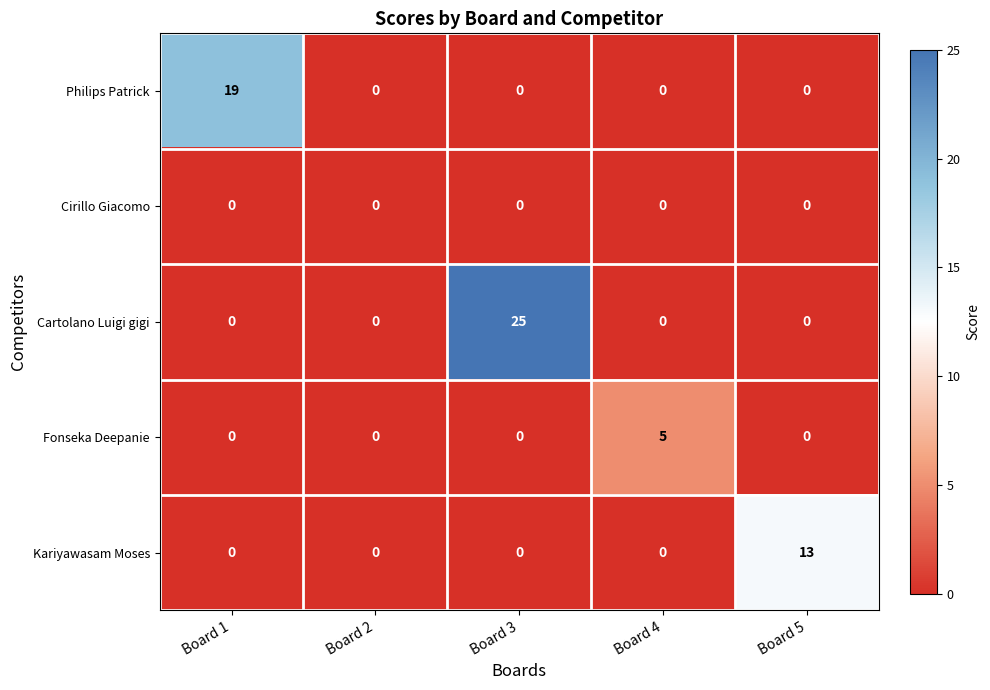

What is the spread (max minus min) of values at Board 5?

13